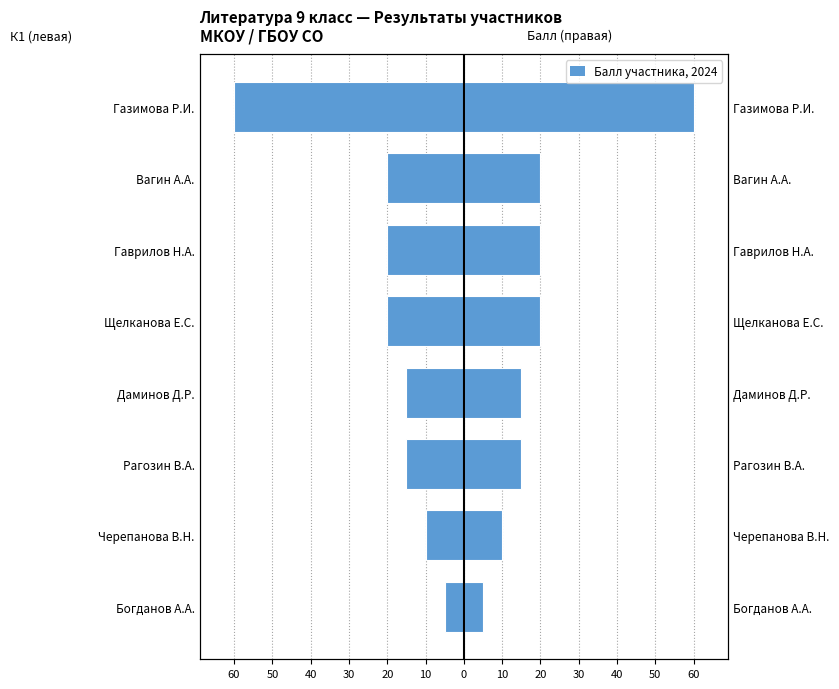

Which series has the widest spread of values?

К1 (левая сторона)